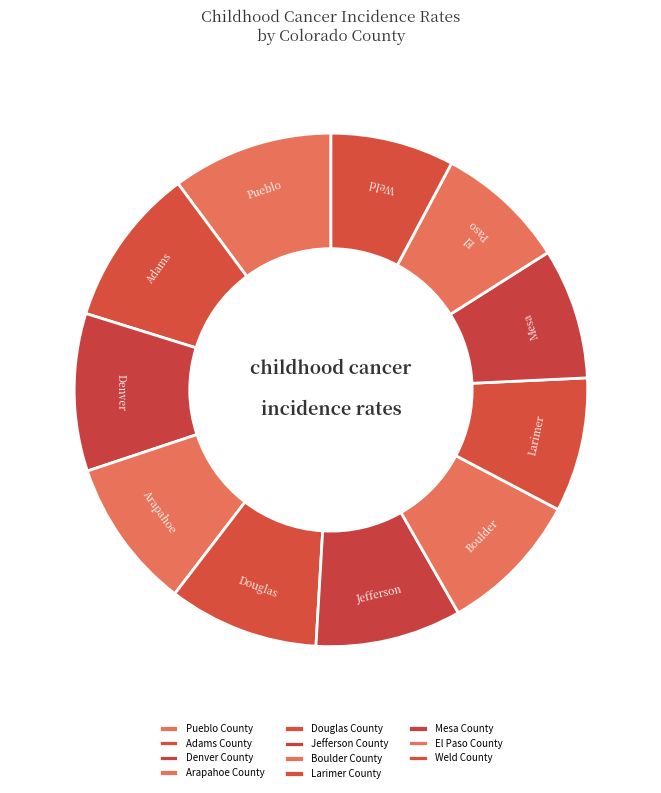

How many segments does this pie chart have?

11